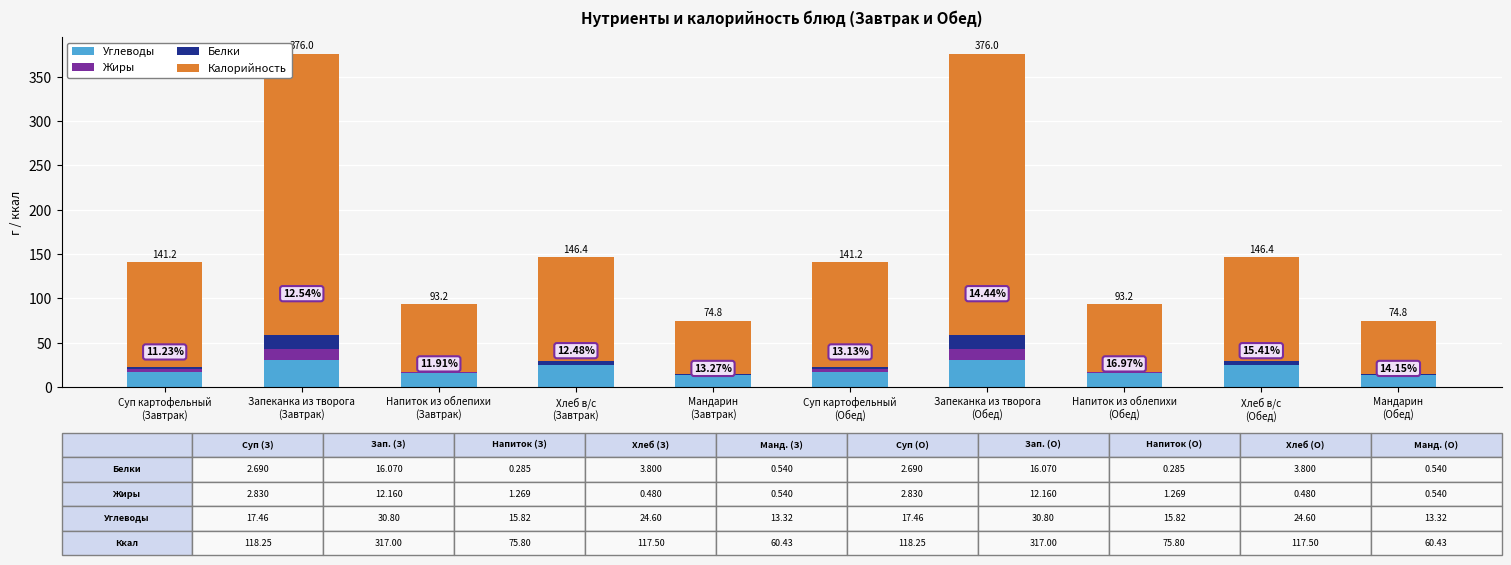

At which label does Жиры first exceed 1?

Суп картофельный
(Завтрак)